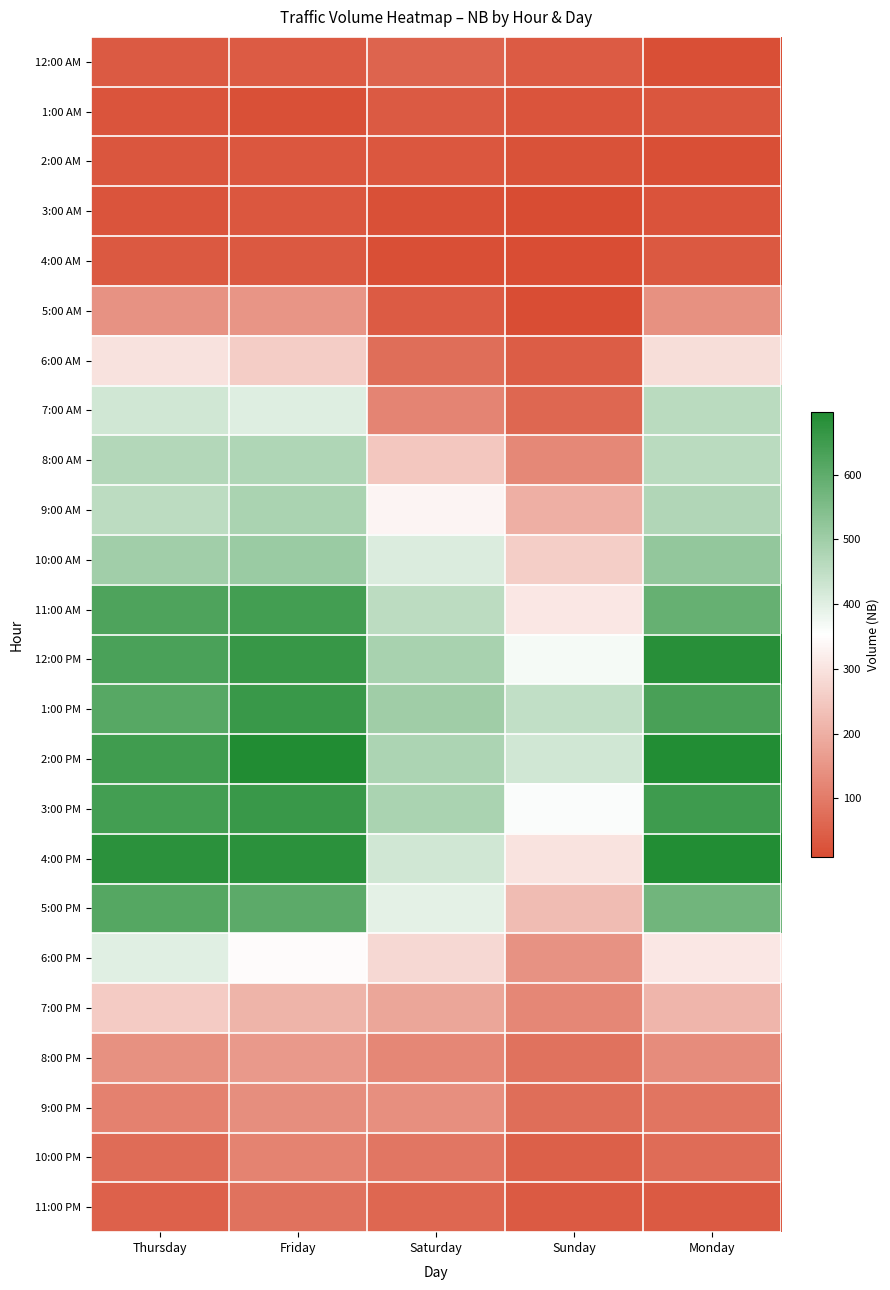

How many series are shown in this chart?

24